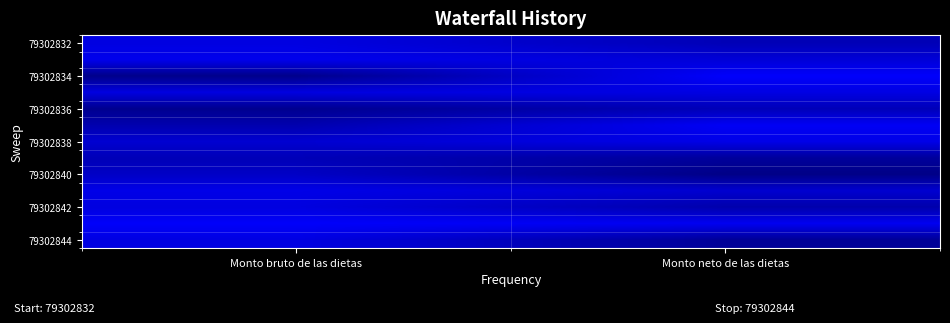

How many data points does each series have?

2